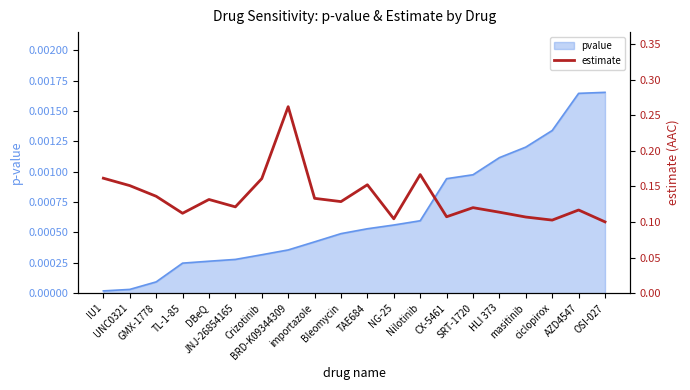

What is the difference between the second highest and second lowest values?

0.1